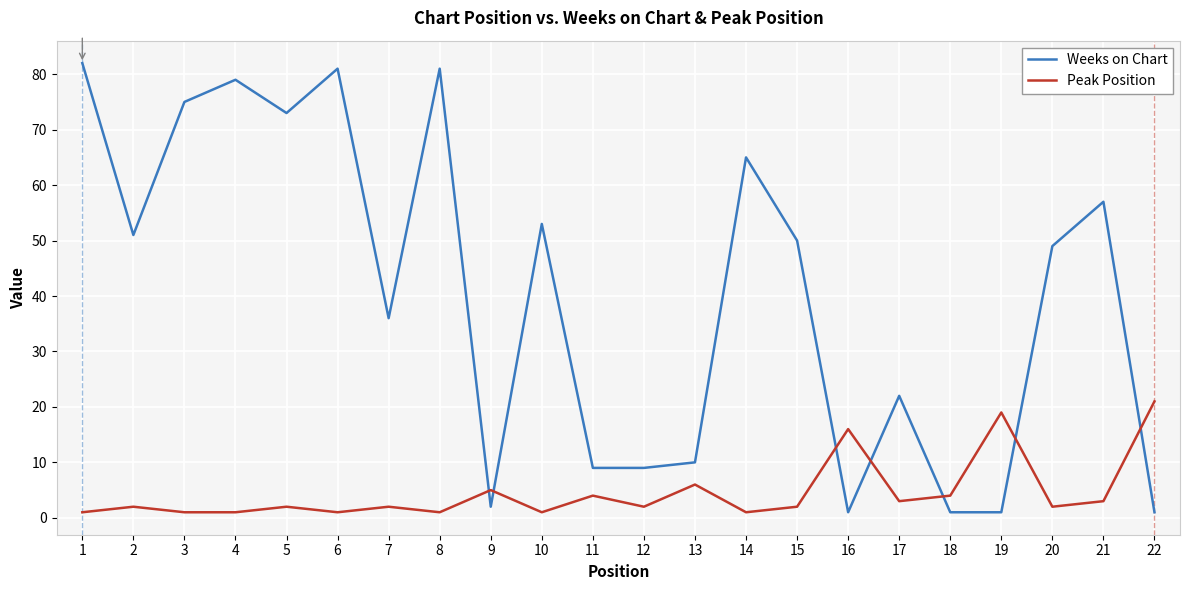

What is the highest value of the Weeks on Chart series?

82